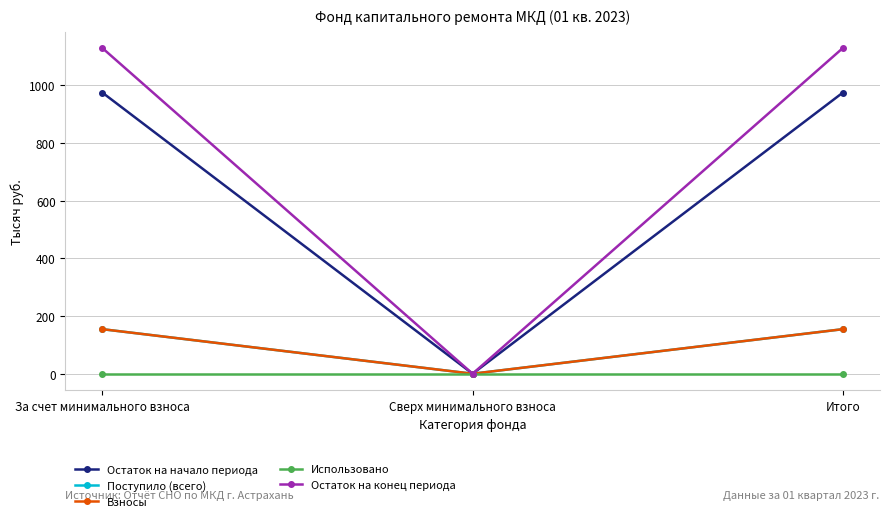

What is the difference between the maximum and minimum values in the Взносы series?

154.5